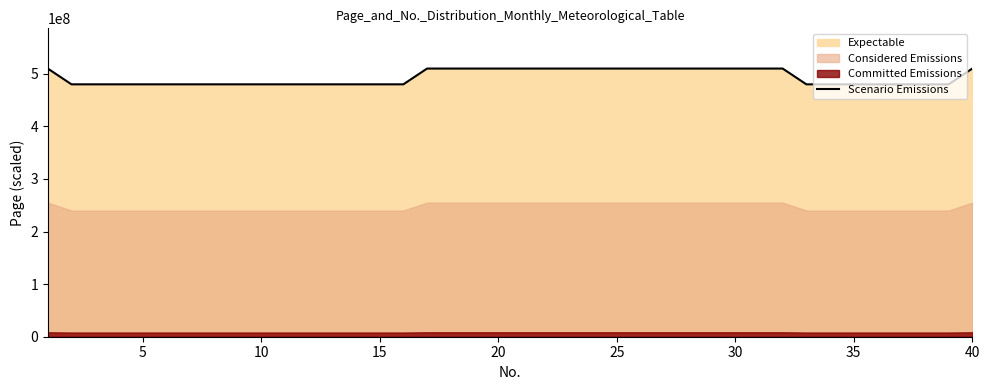

Count the number of categories in the chart.

40